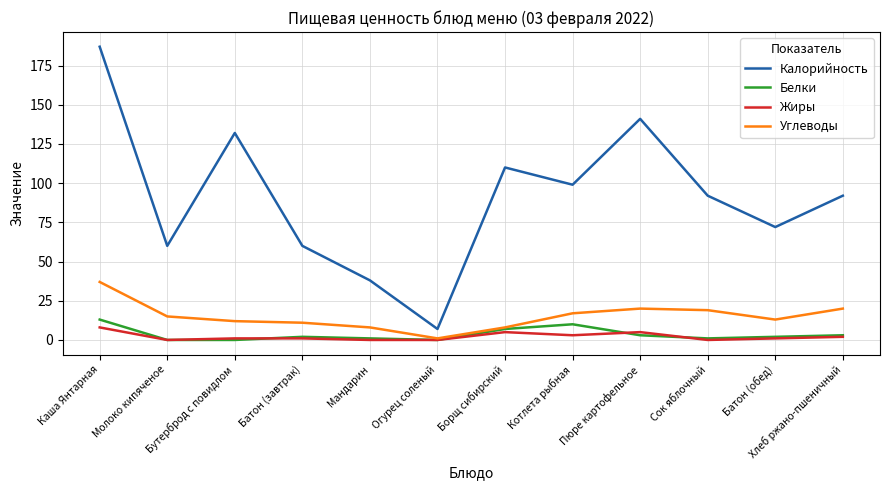

The value of Калорийность at Батон (завтрак) is 60. True or false?

True